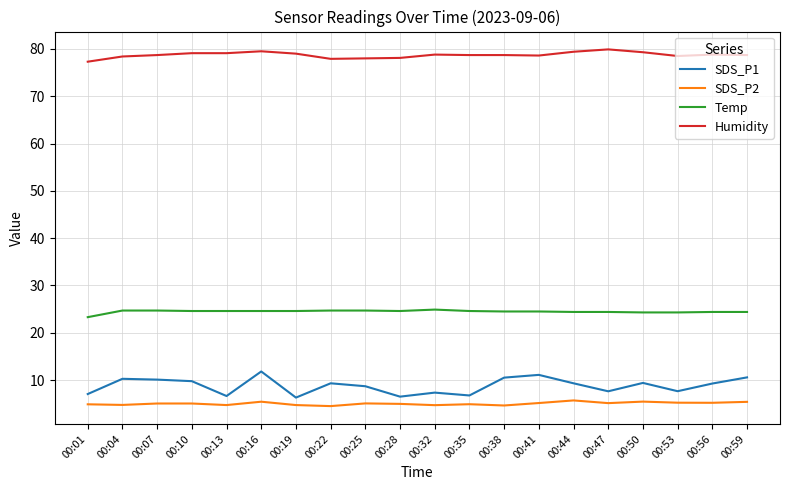

The SDS_P1 series shows 2.1 at 00:32. True or false?

False